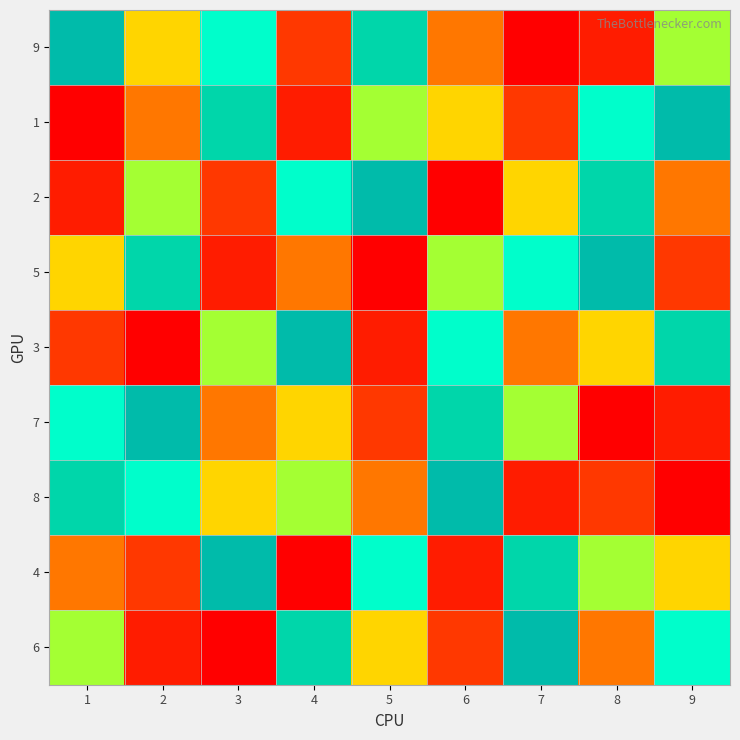

At how many categories does at least one series exceed 4?

9